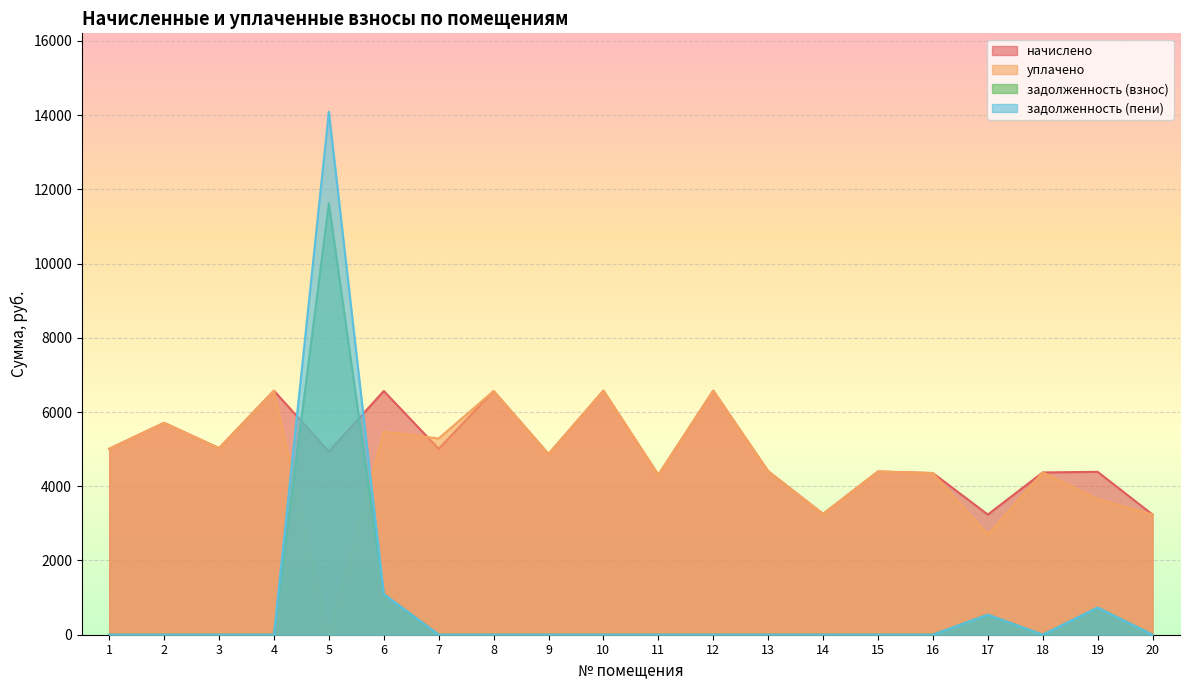

Rank the series by their maximum value, from lowest to highest.

начислено, уплачено, задолженность (взнос), задолженность (пени)